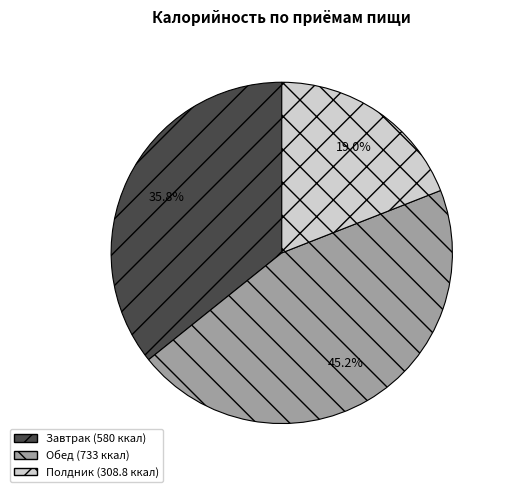

What is the largest slice in the pie chart?

Обед